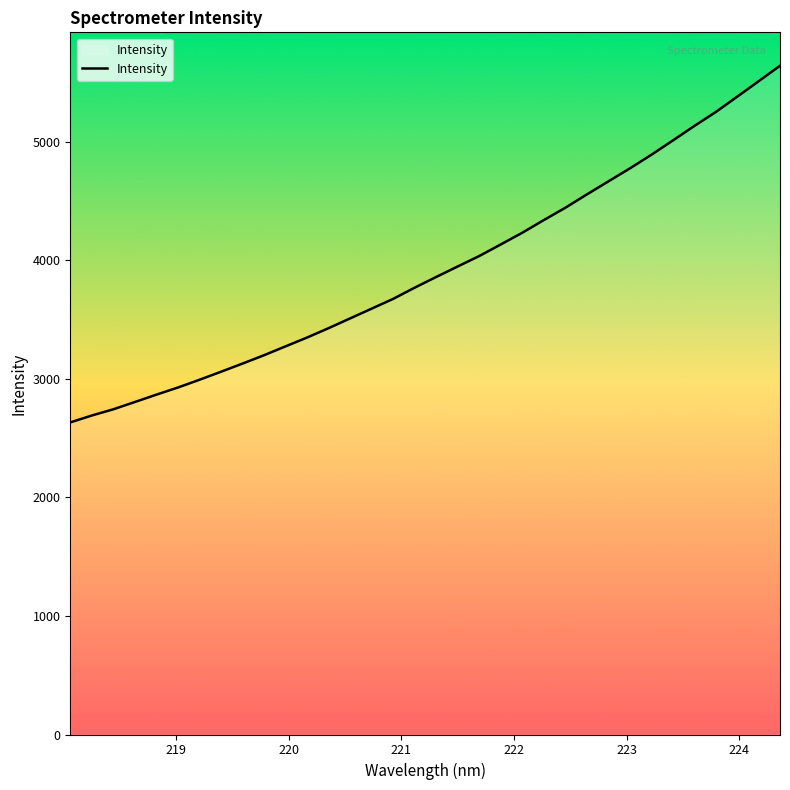

What is the greatest value displayed?

5641.5